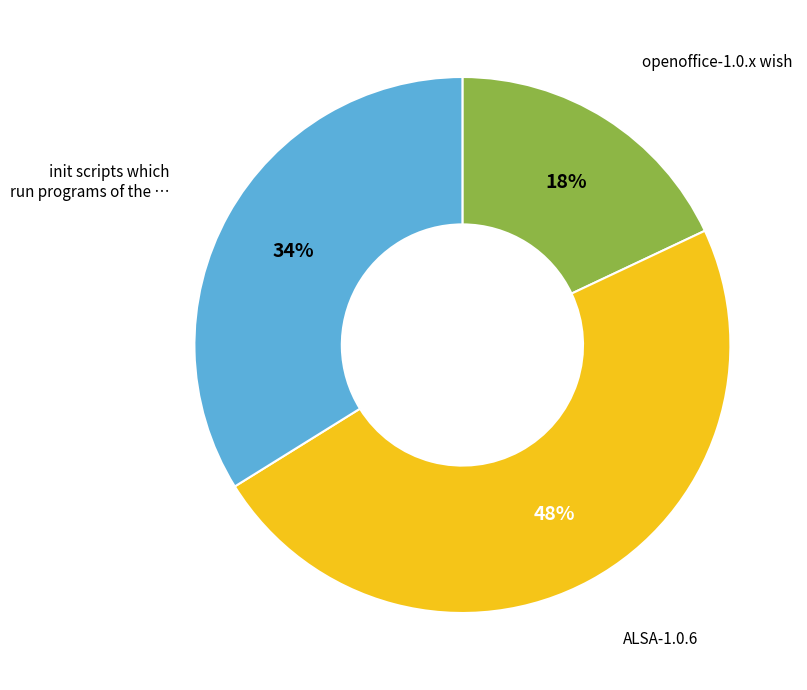

Is there any slice that represents more than half of the pie?

No